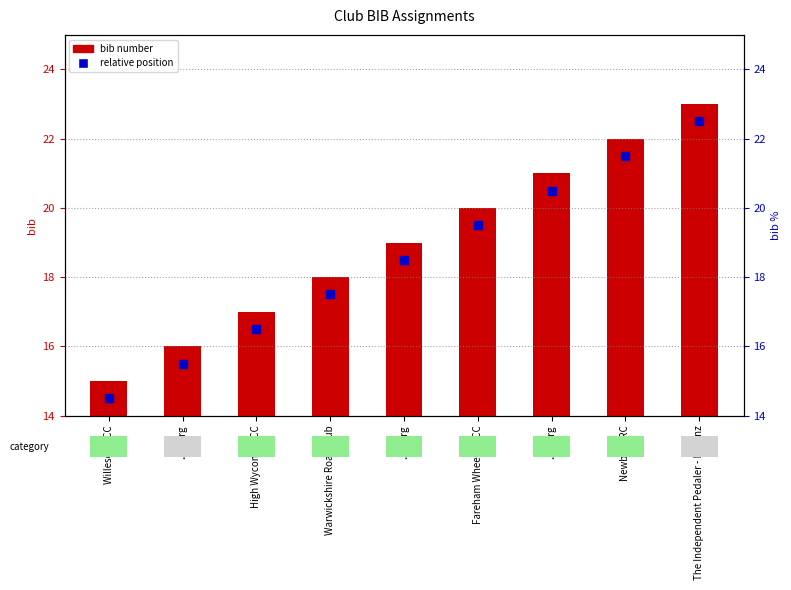

What are all the series names shown in the legend?

bib number, relative position